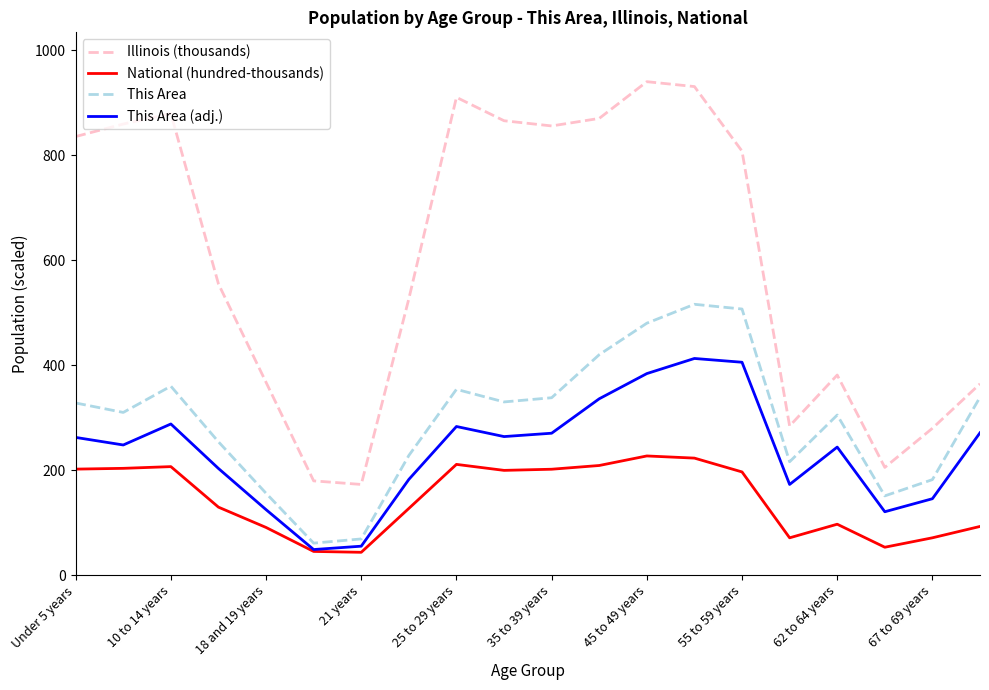

What is the difference between the maximum and second lowest values in the National (hundred-thousands) series?

181.9